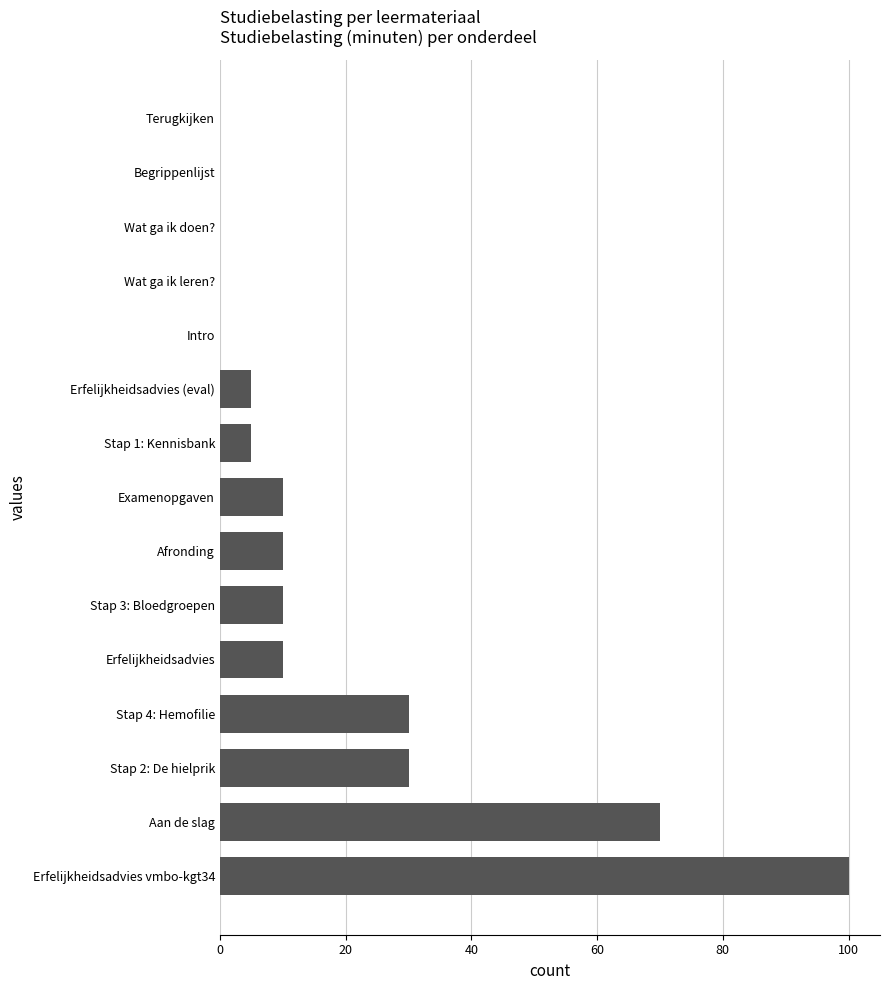

Reading bottom to top, transcribe all the data shown in this chart.

Erfelijkheidsadvies vmbo-kgt34=100	Aan de slag=70	Stap 2: De hielprik=30	Stap 4: Hemofilie=30	Erfelijkheidsadvies=10	Stap 3: Bloedgroepen=10	Afronding=10	Examenopgaven=10	Stap 1: Kennisbank=5	Erfelijkheidsadvies (eval)=5	Intro=0	Wat ga ik leren?=0	Wat ga ik doen?=0	Begrippenlijst=0	Terugkijken=0